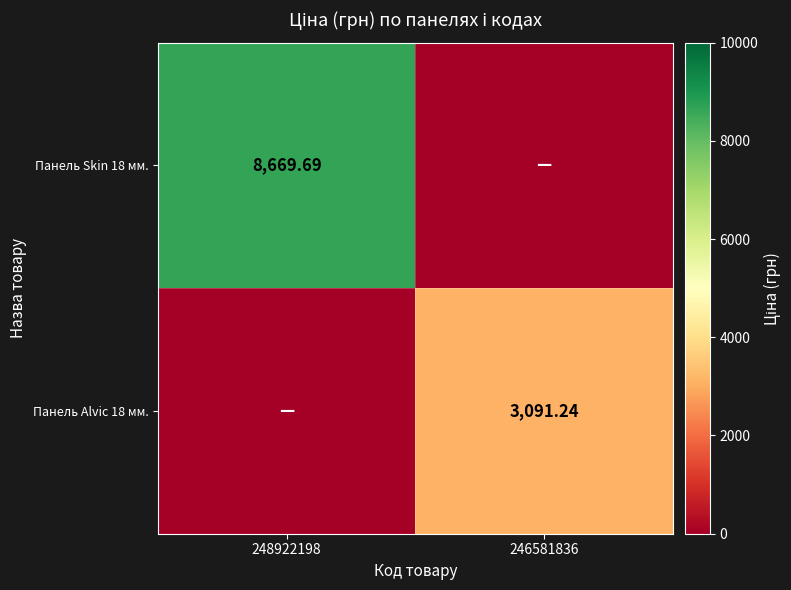

How many data points in Панель Skin 18 мм. are above 8669?

1